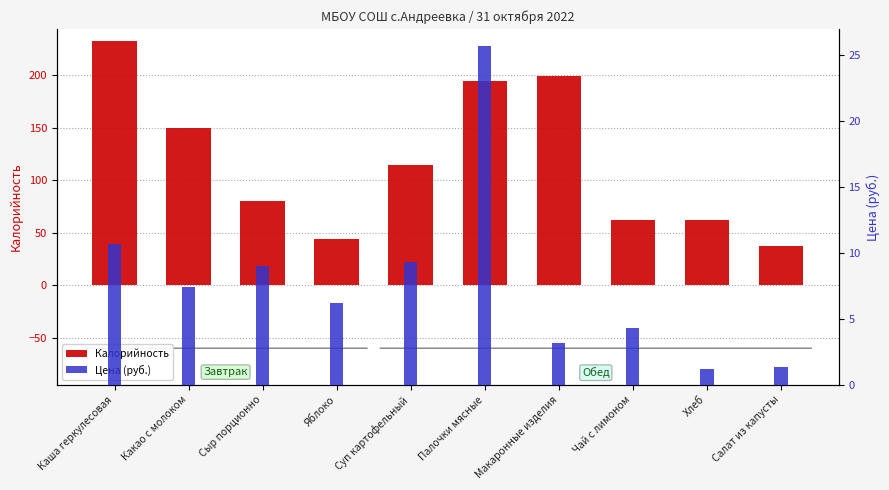

What is the sum of all Калорийность values?

1177.6